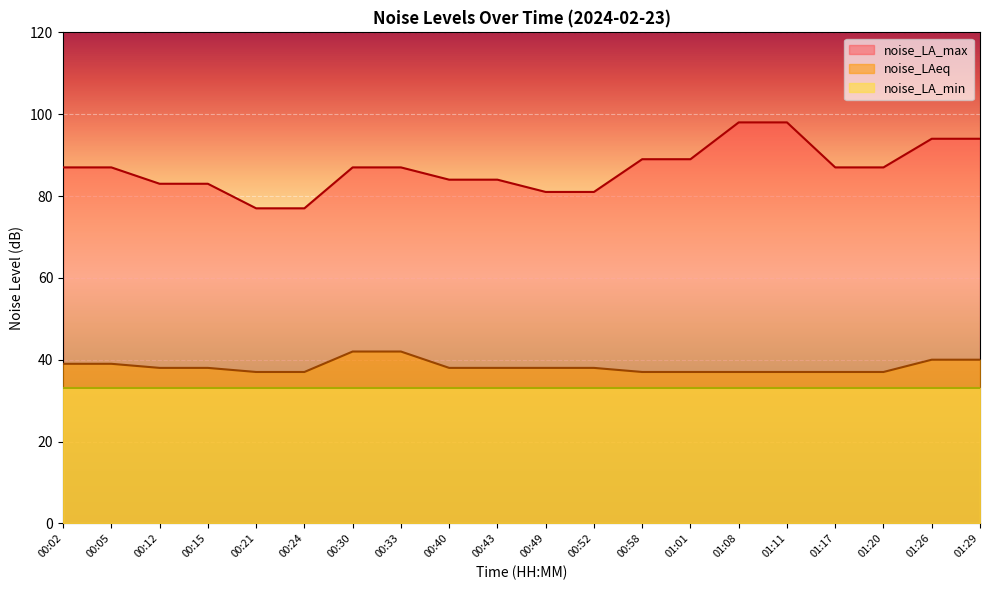

How many data points does each series have?

20